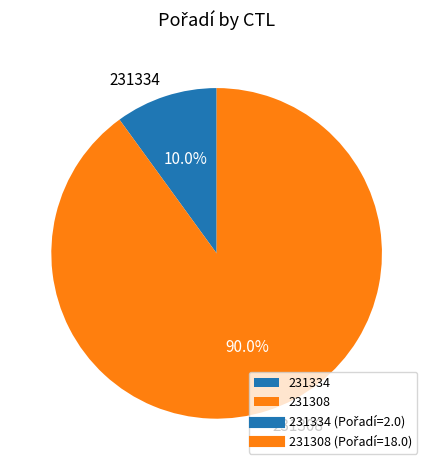

Which slice is the largest?

231308